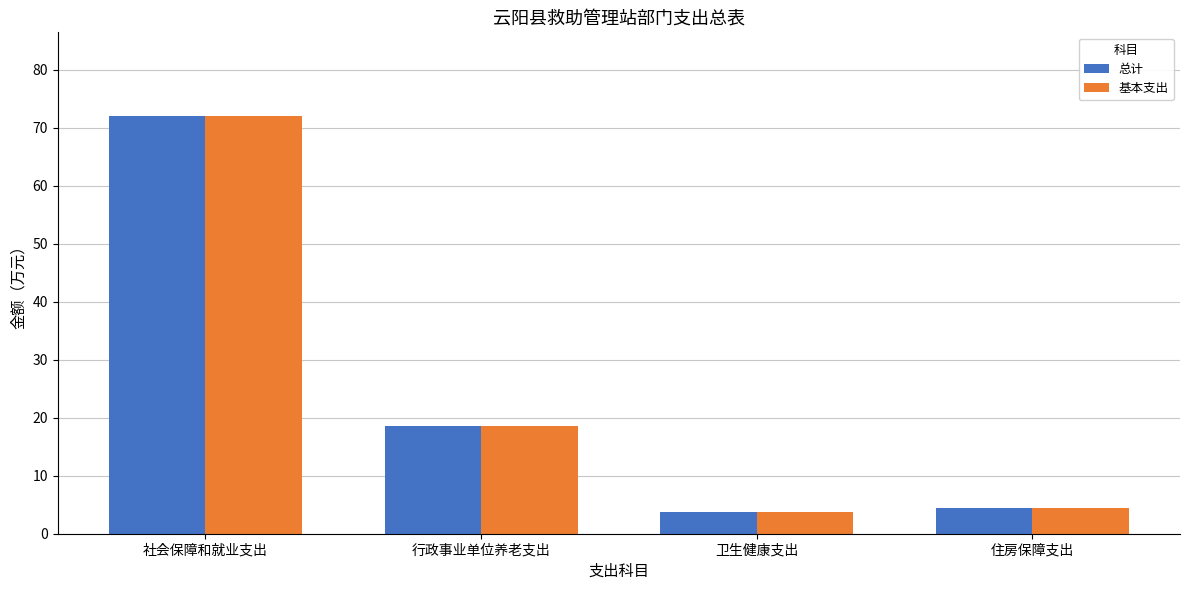

Is the value of 总计 at 社会保障和就业支出 greater than the value of 基本支出 at 住房保障支出?

Yes